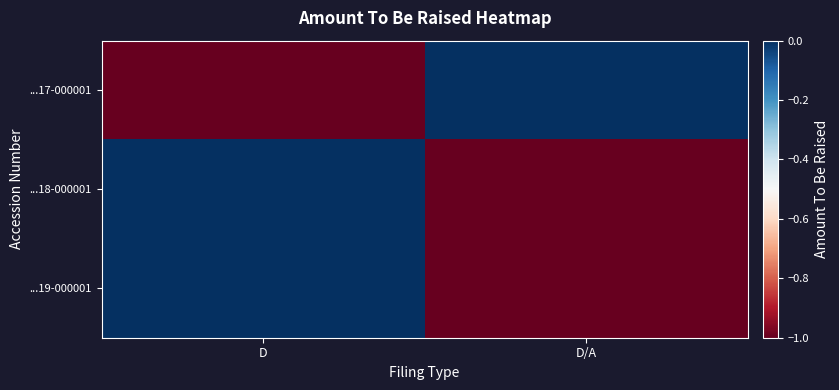

List the series in order of their peak value, highest first.

...17-000001, ...18-000001, ...19-000001